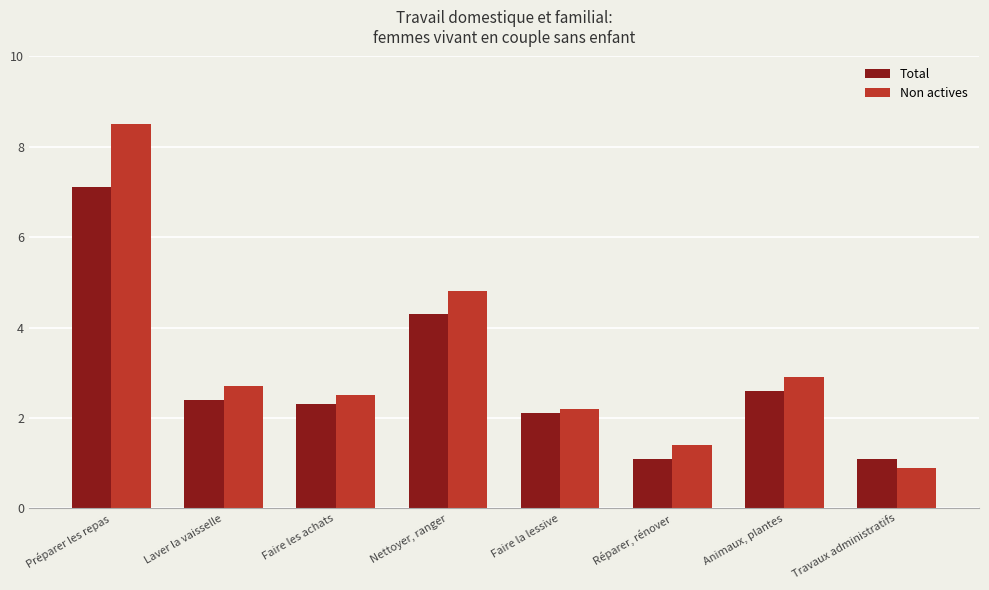

What is the sum of the Non actives values at Faire les achats and Faire la lessive?

4.7